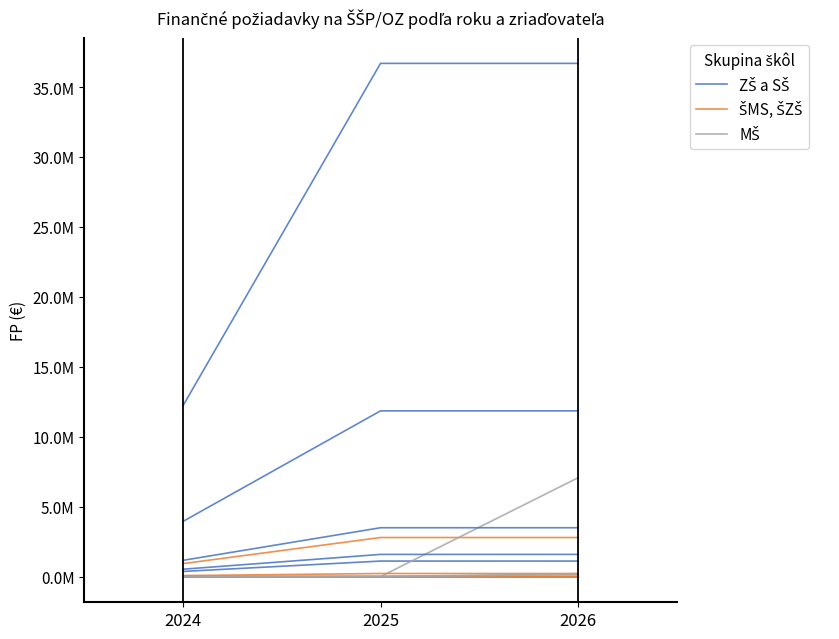

Does the chart display data point markers on the line(s)?

No